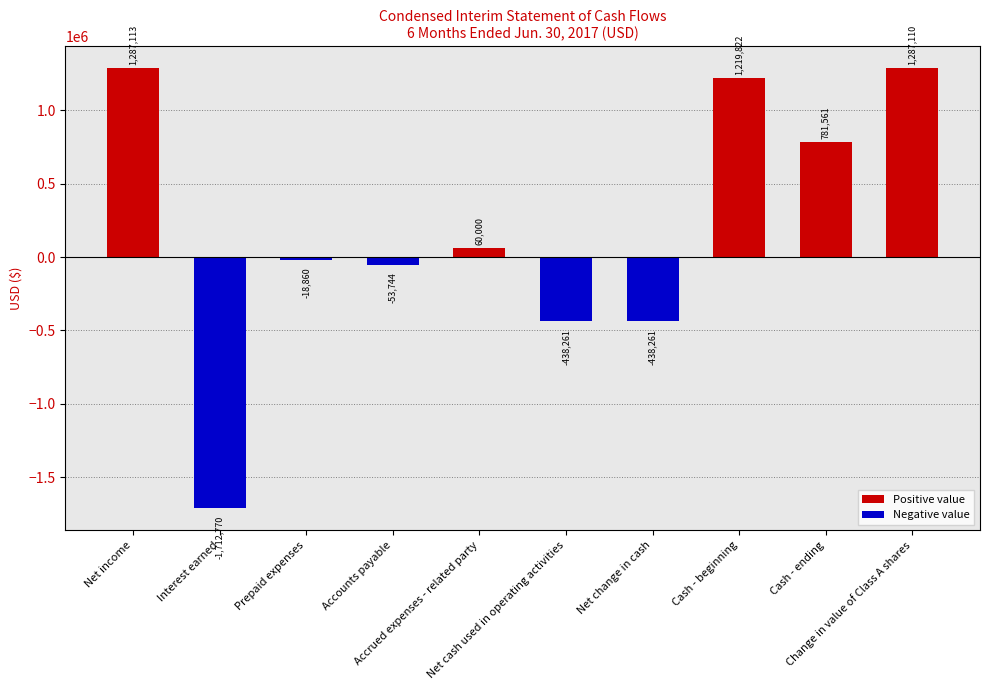

What is the label of the 1st bar from the left?

Net income